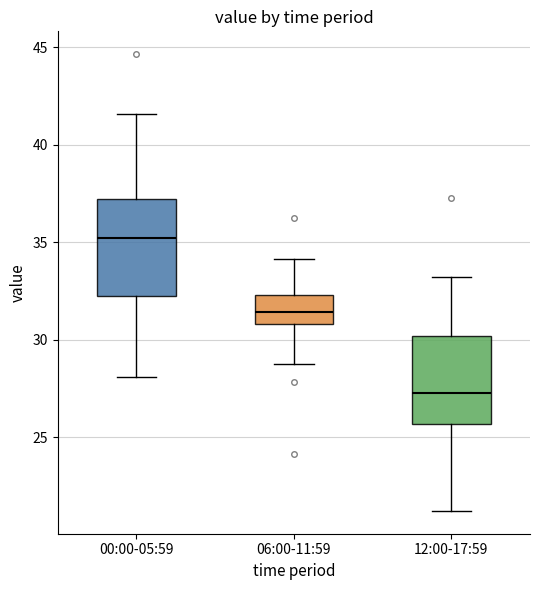

Reading left to right, transcribe this box plot: for each box, give where its median line is, the range the box spans, and where its two whiskers end, as read against the y-axis. The values are not printed on the chart, so give them approximately, as read against the axis.

00:00-05:59: median 35.0, box 32.5 to 37.0, whiskers 28.0 to 41.5
06:00-11:59: median 31.5, box 31.0 to 32.5, whiskers 29.0 to 34.0
12:00-17:59: median 27.5, box 25.5 to 30.0, whiskers 21.0 to 33.0